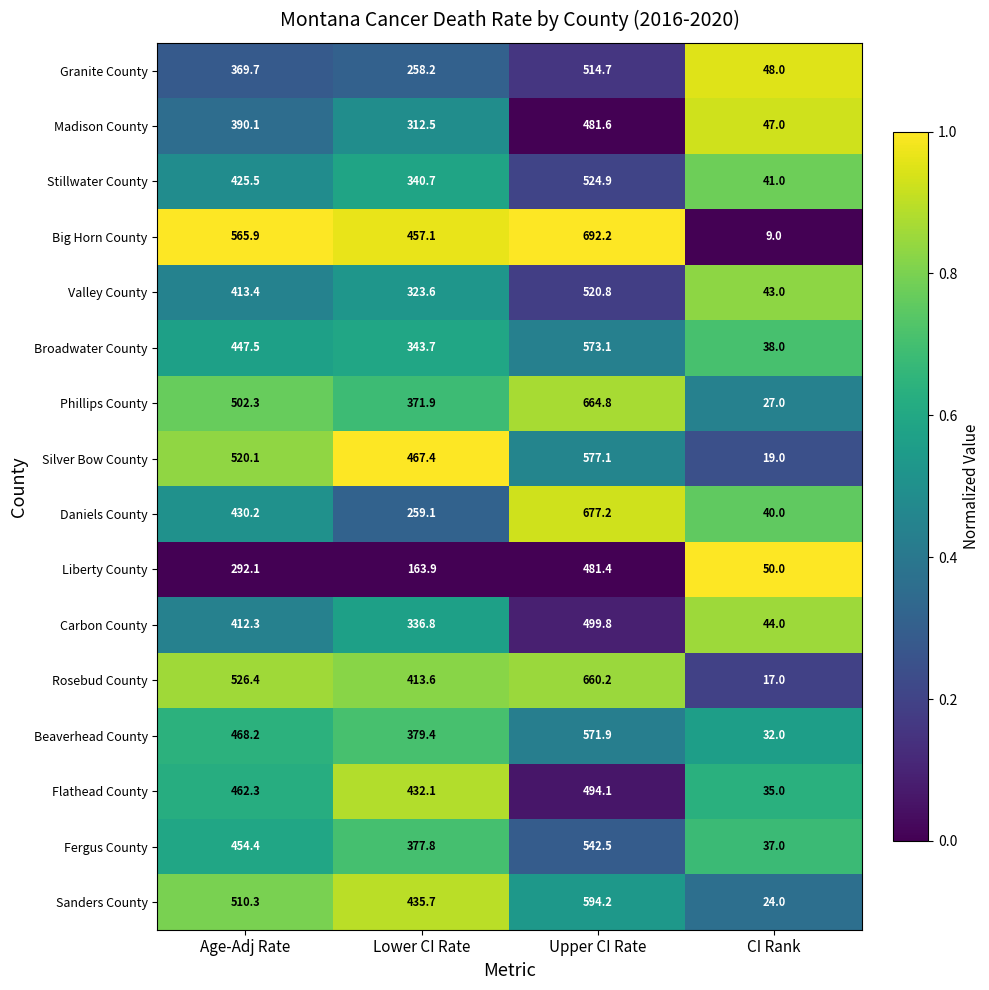

Which series has the largest range (max minus min)?

Big Horn County